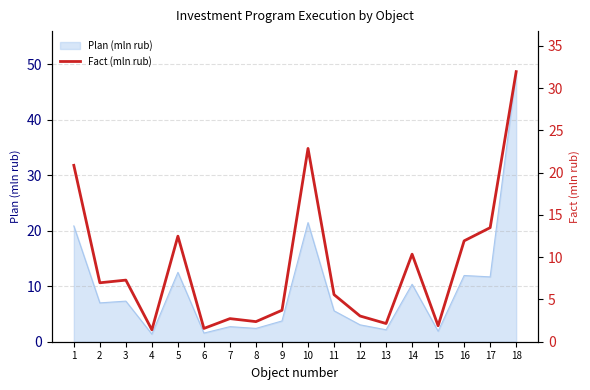

What is the ratio of the value at 7 to the value at 16?

0.2